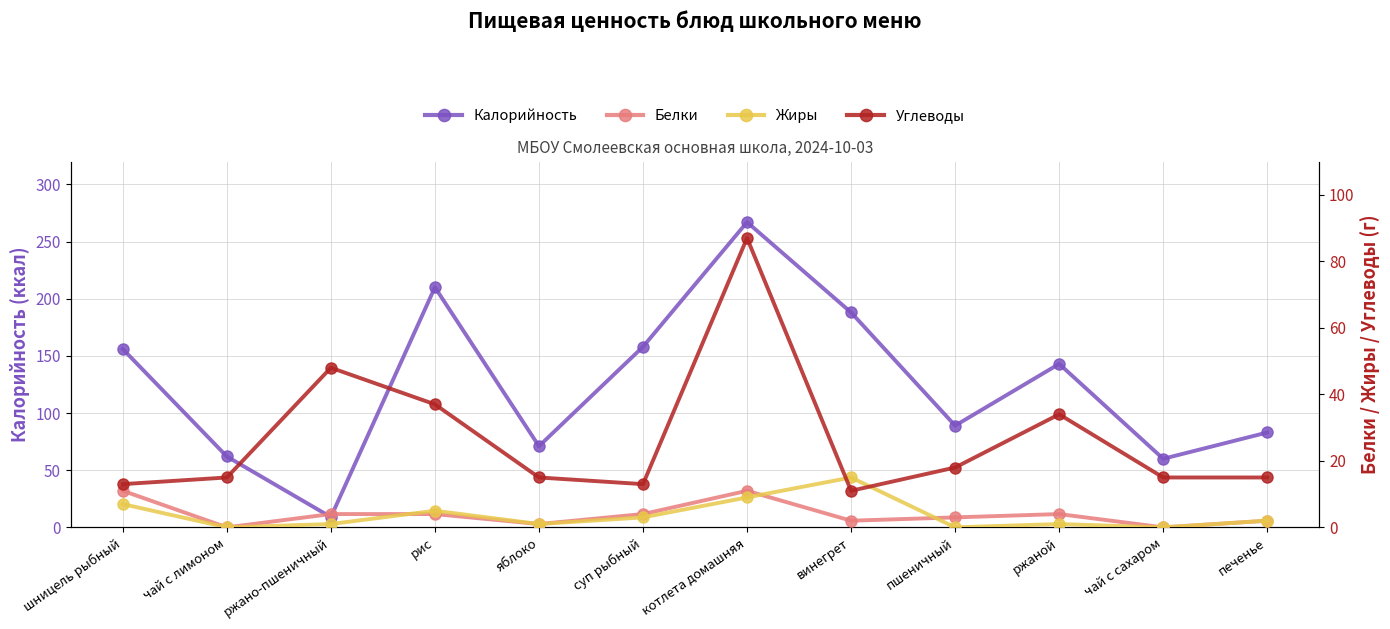

List the labels in order of Углеводы value, largest first.

котлета домашняя, ржано-пшеничный, рис, ржаной, пшеничный, чай с лимоном, яблоко, чай с сахаром, печенье, шницель рыбный, суп рыбный, винегрет